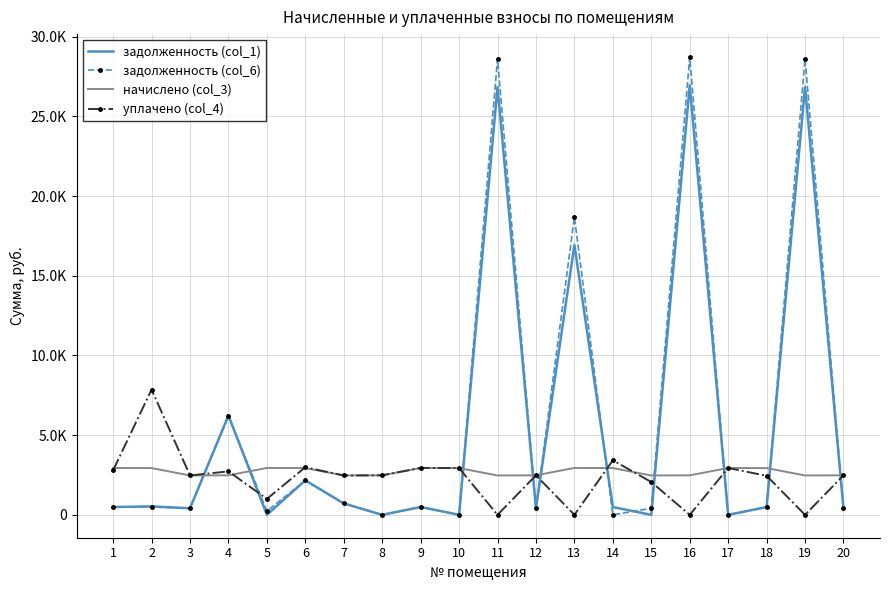

What are all the series names shown in the legend?

задолженность (col_1), задолженность (col_6), начислено (col_3), уплачено (col_4)